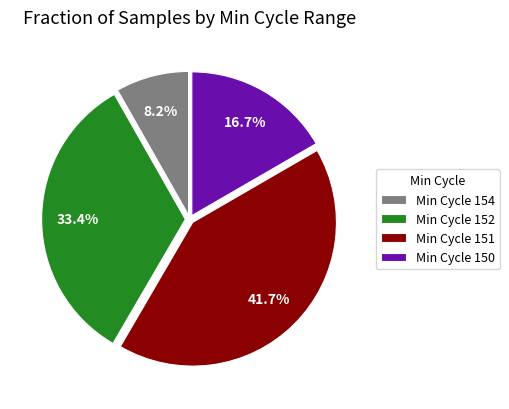

How many segments does this pie chart have?

4